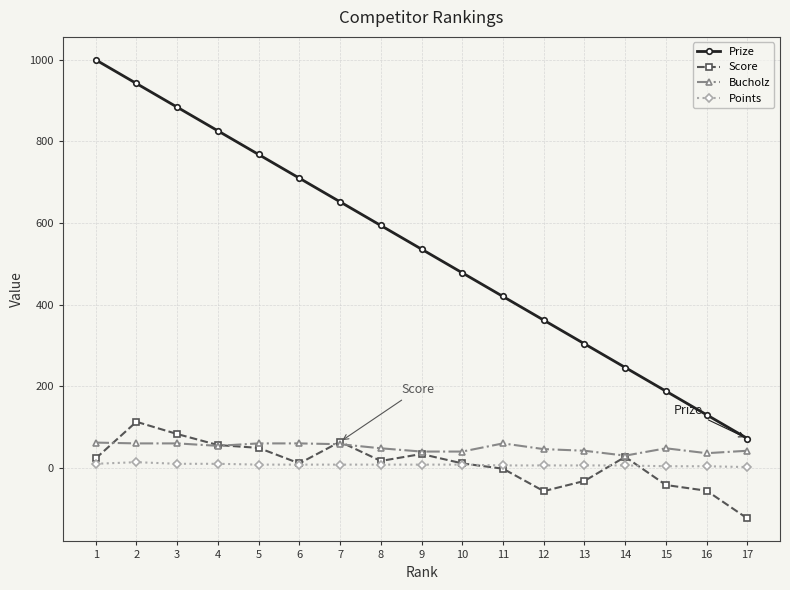

Which category has the highest value in the Prize series?

1